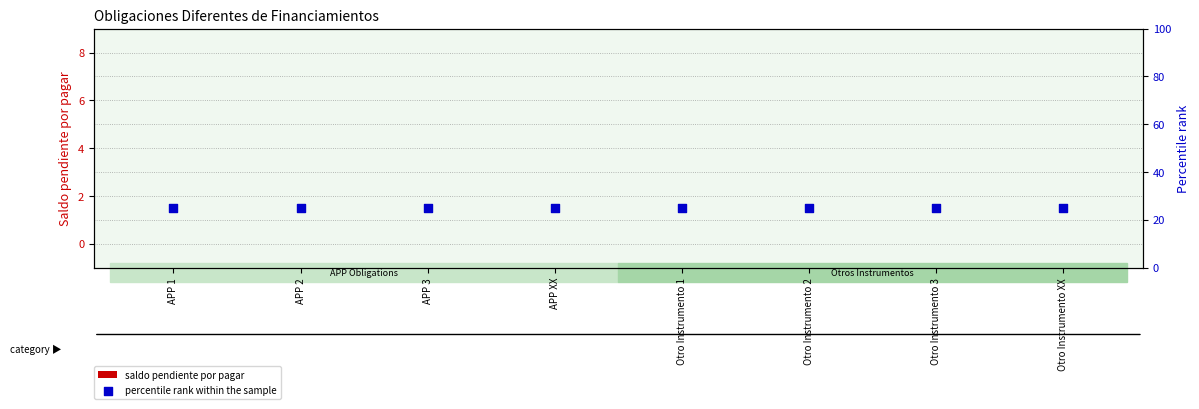

Which series contains the lowest Y value?

saldo pendiente por pagar